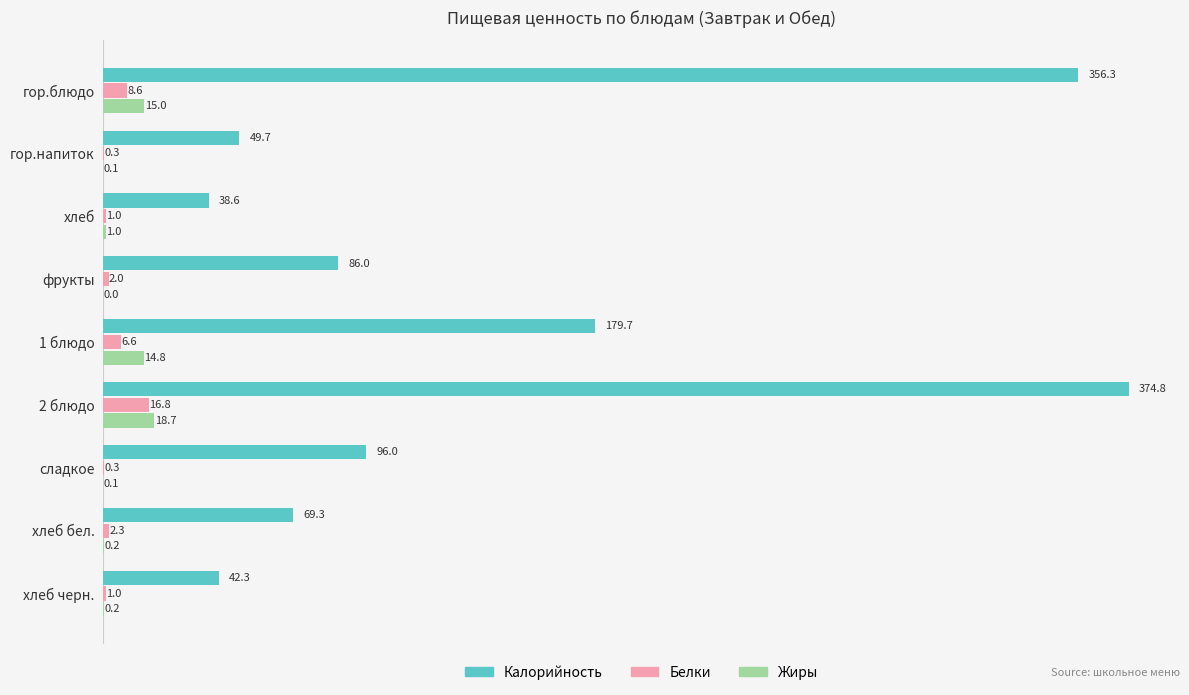

What is the sum of all Калорийность values?

1292.7